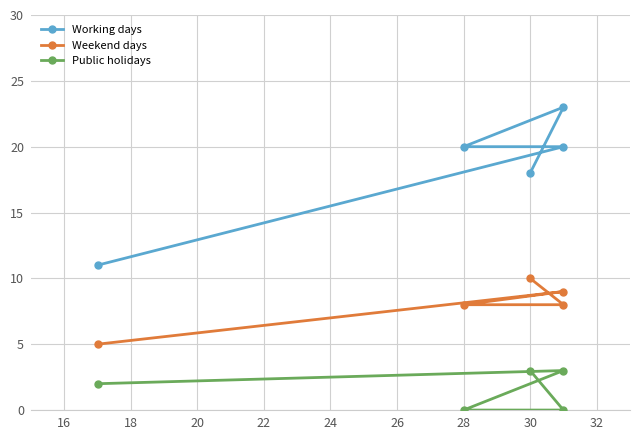

What is the sum of all Weekend days values?

40